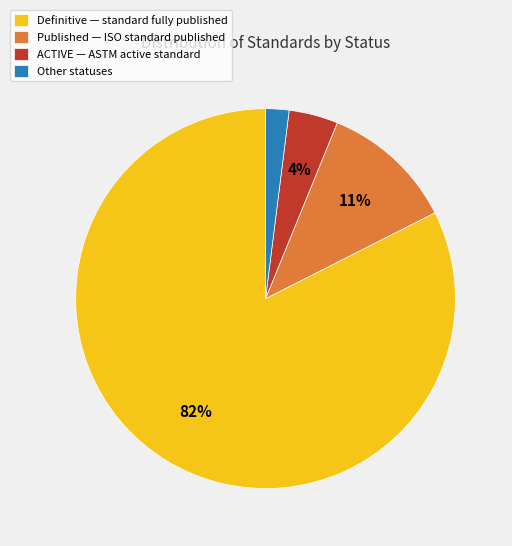

Count the number of slices in the pie.

4